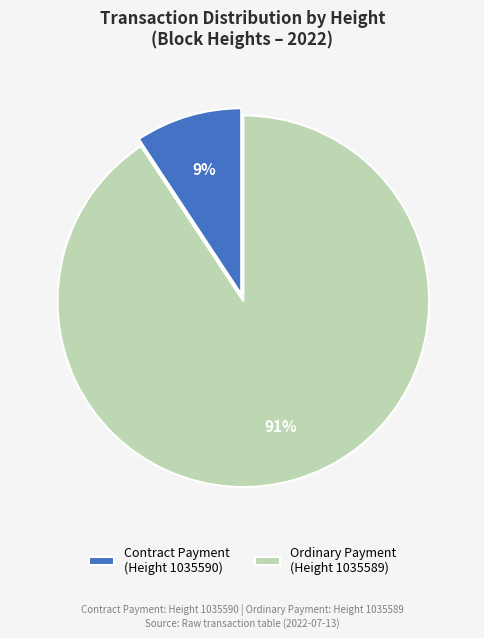

Which slice is the smallest?

Contract Payment (Height 1035590)